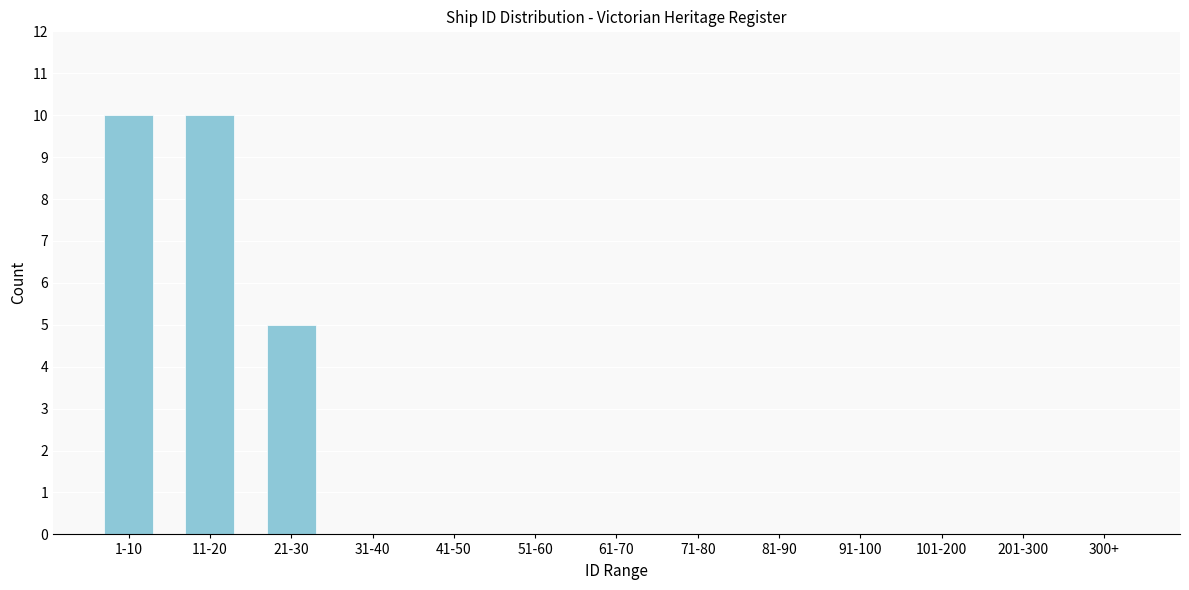

Reading left to right, transcribe all the data shown in this chart.

1-10=10	11-20=10	21-30=5	31-40=0	41-50=0	51-60=0	61-70=0	71-80=0	81-90=0	91-100=0	101-200=0	201-300=0	300+=0